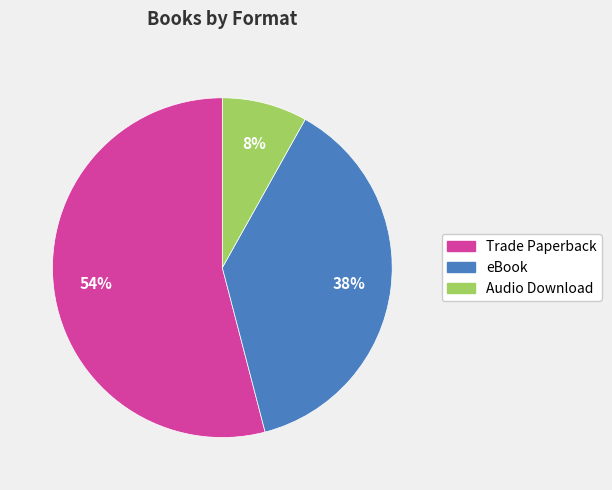

Which has a higher value, eBook or Trade Paperback?

Trade Paperback